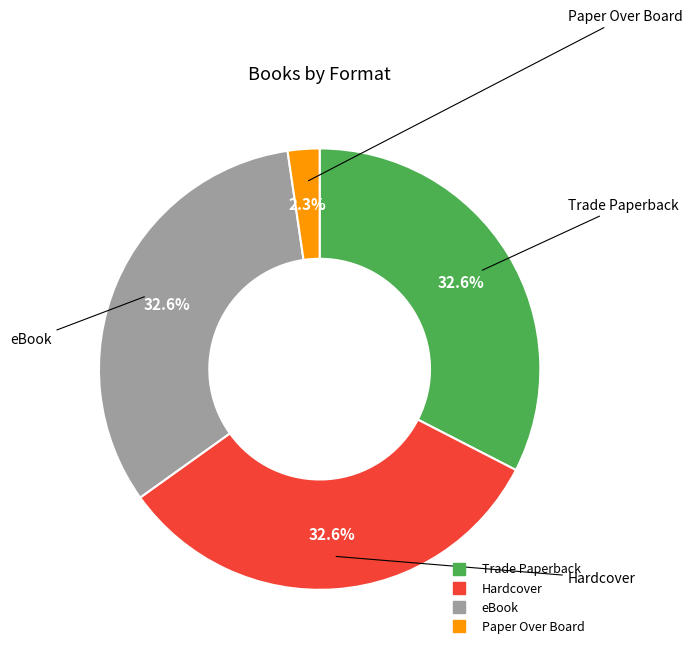

Is it true that Paper Over Board is 2% of the pie?

True